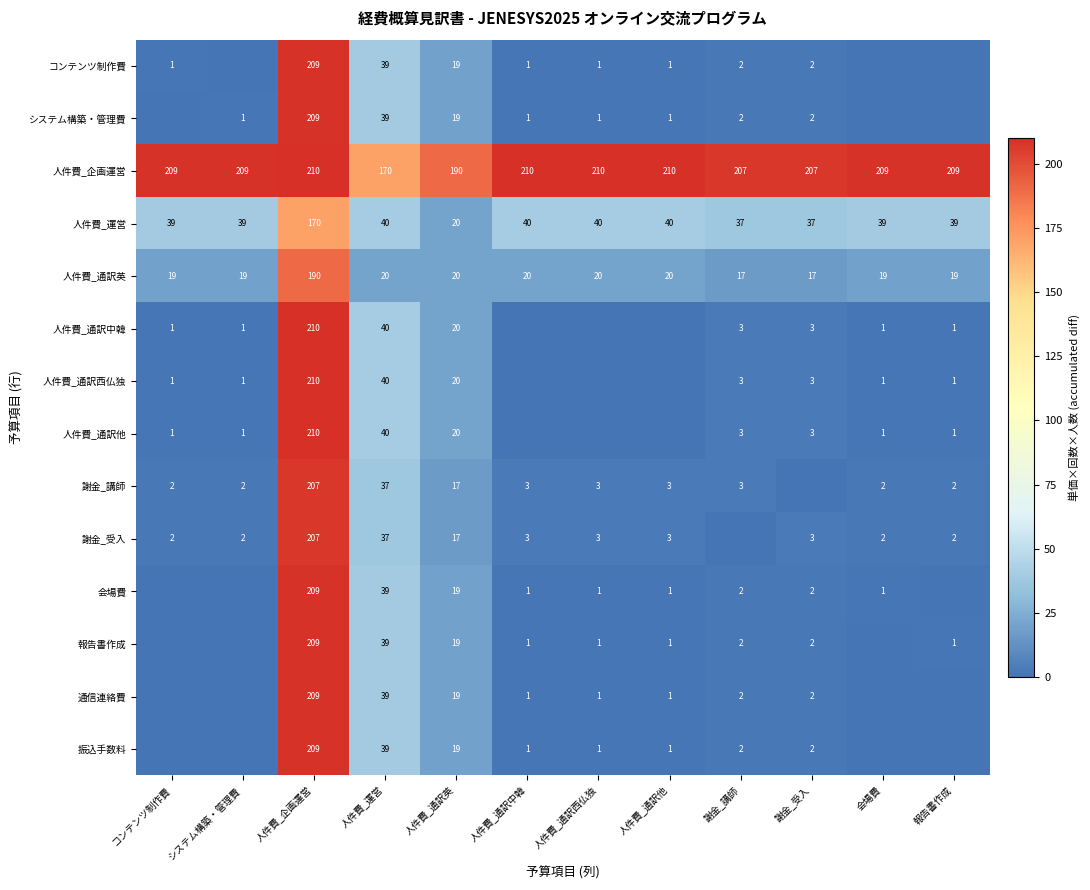

Is the value of 会場費 at 人件費_通訳英 greater than the value of 人件費_通訳中韓 at 謝金_講師?

Yes